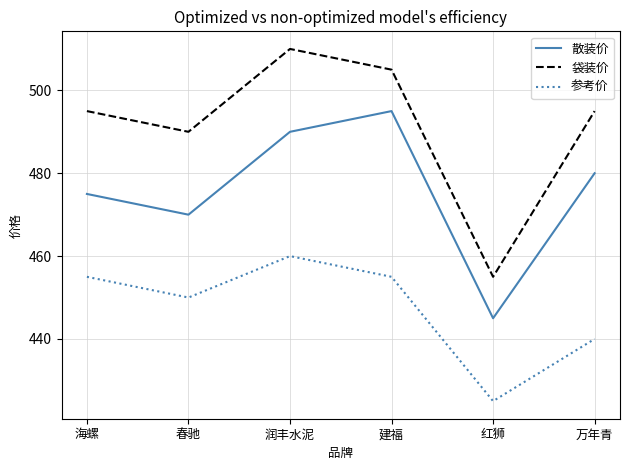

True or false: 参考价 and 袋装价 cross at least once.

False